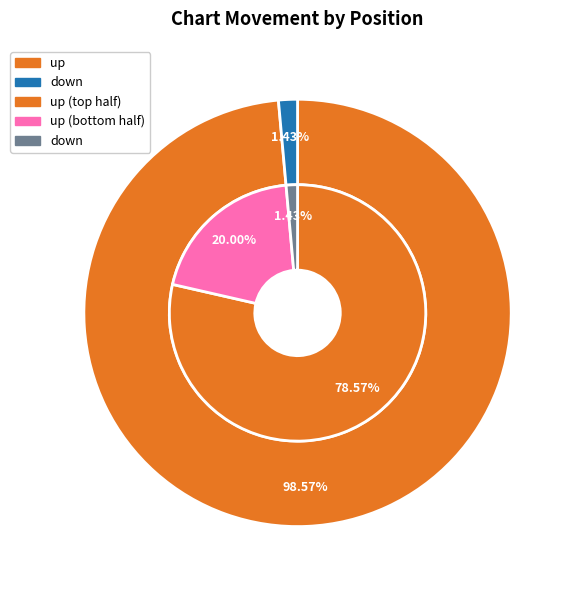

Combined, do up and down account for over 50%?

Yes